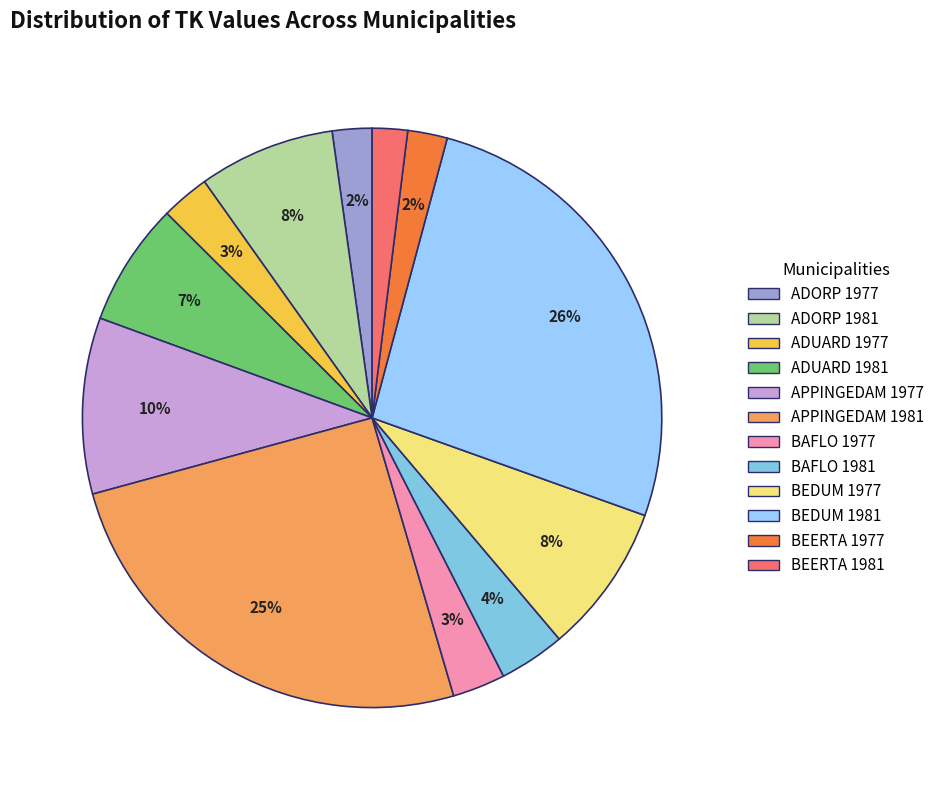

How many slices are in this pie chart?

12